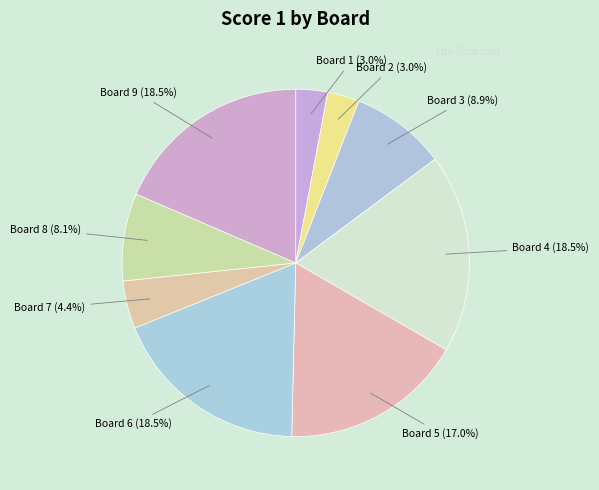

How many slices are in this pie chart?

9